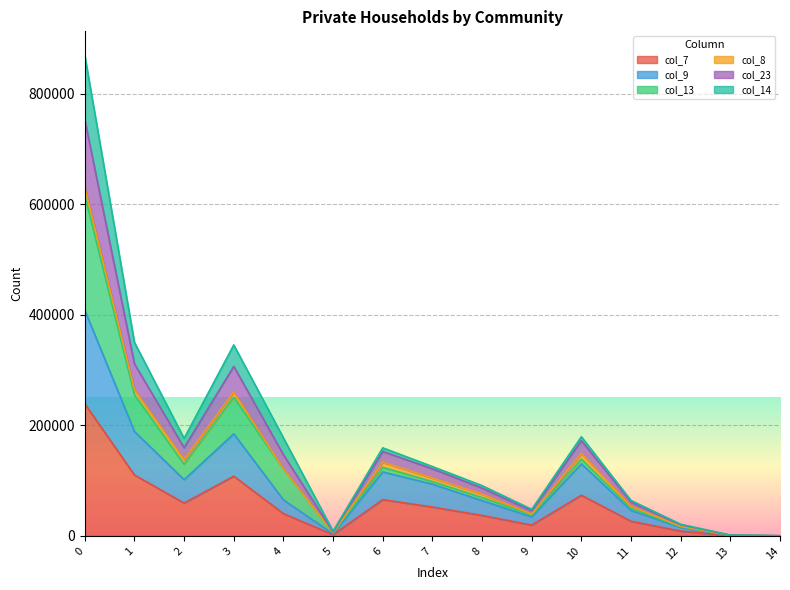

What is the value of the col_7 point at the 15th from the left?

88